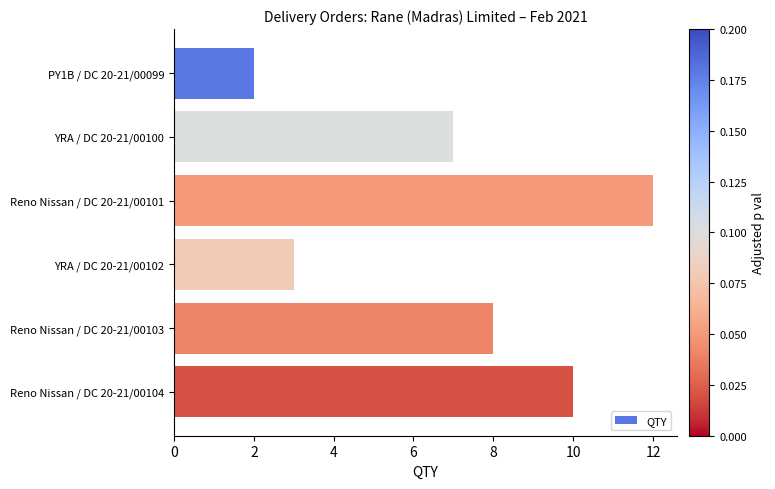

How many bars are there in total?

6